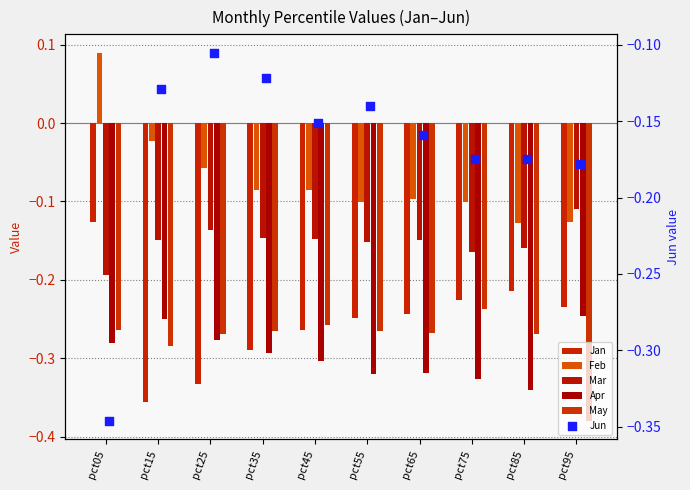

Which series reaches the maximum Y coordinate?

Feb